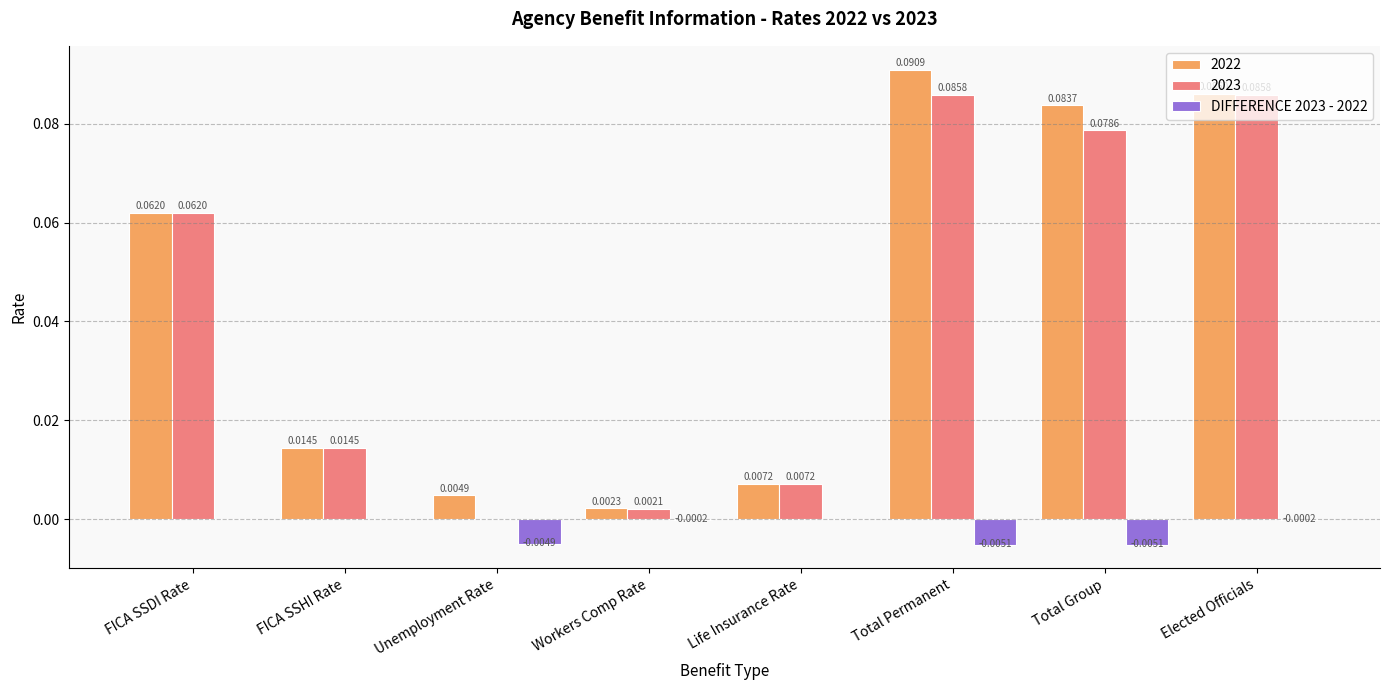

Which label corresponds to the largest value in the chart?

Total Permanent